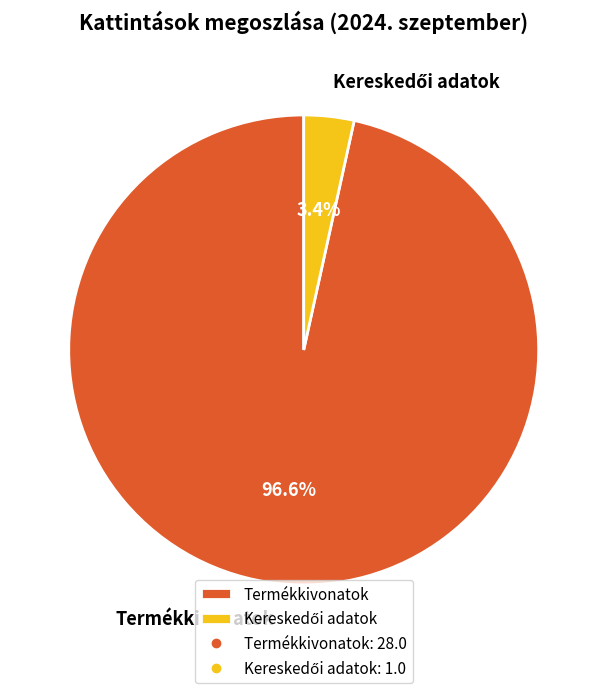

What percentage is NOT represented by Termékkivonatok?

3.4%